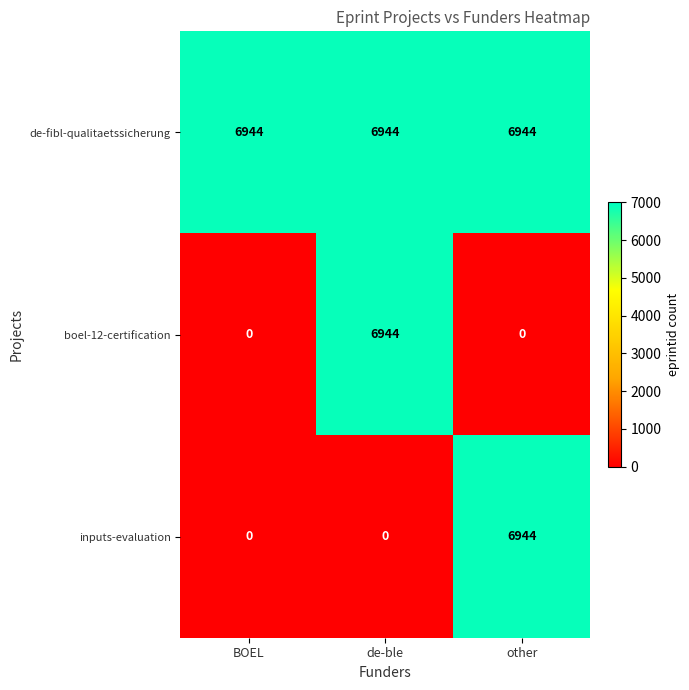

How many inputs-evaluation values are between 0 and 6944?

3